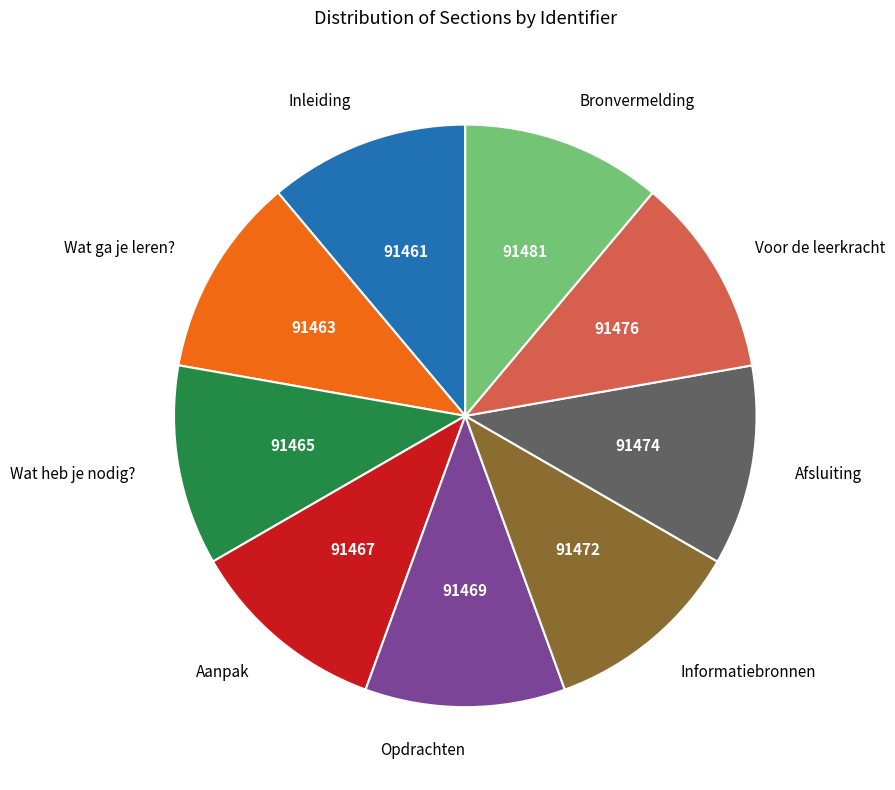

Is the sum of Wat ga je leren? and Aanpak greater than half?

No